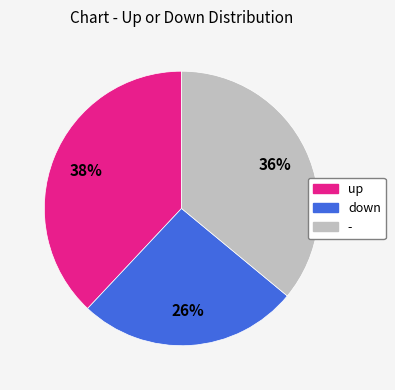

Rank the categories by value from highest to lowest.

up, -, down